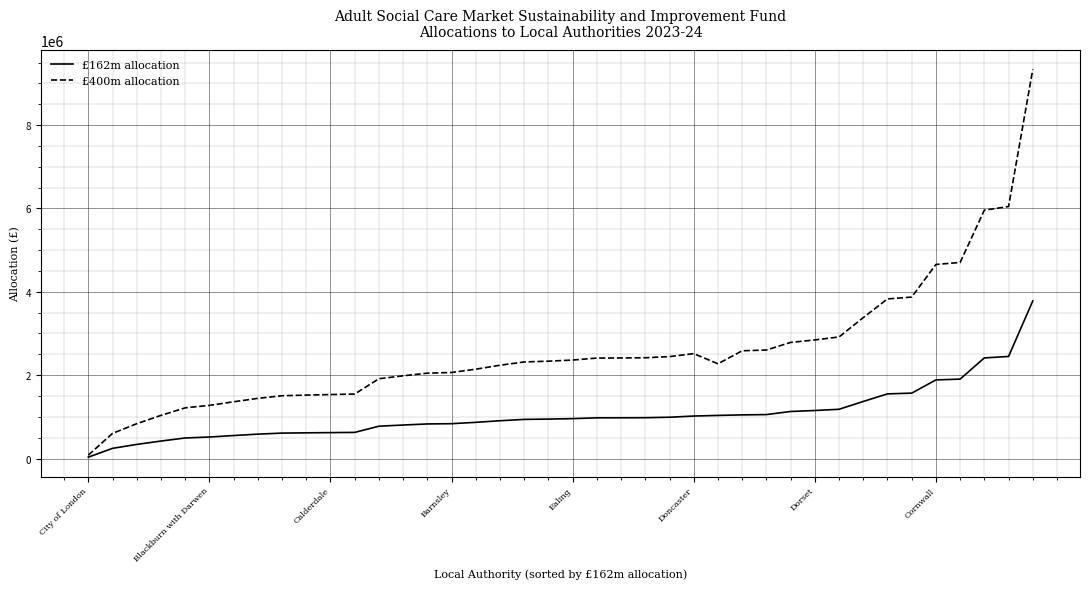

What is the maximum value shown in the chart?

9333826